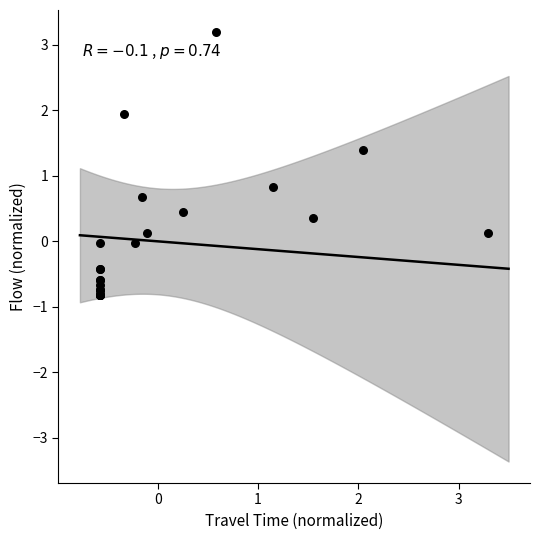

What Y value in the scatter plot is closest to 1?

0.8